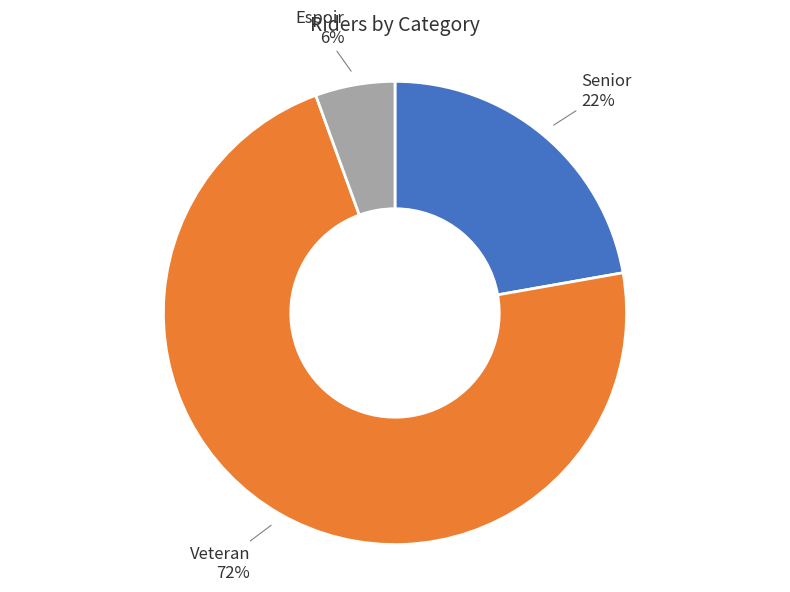

How many slices are in this pie chart?

3